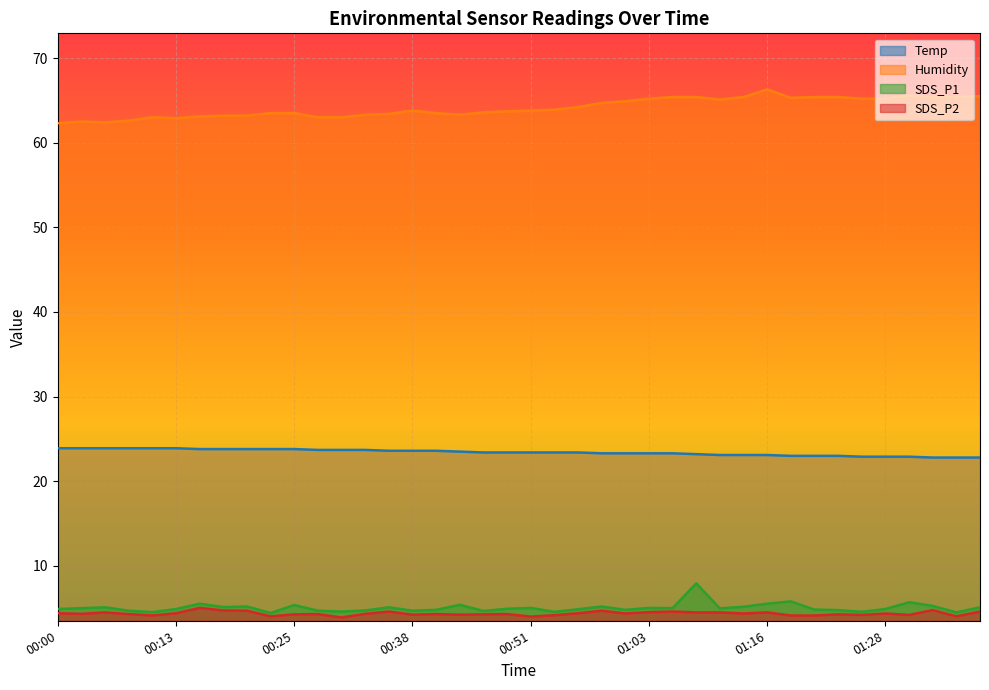

True or false: Temp and SDS_P1 cross at least once.

False